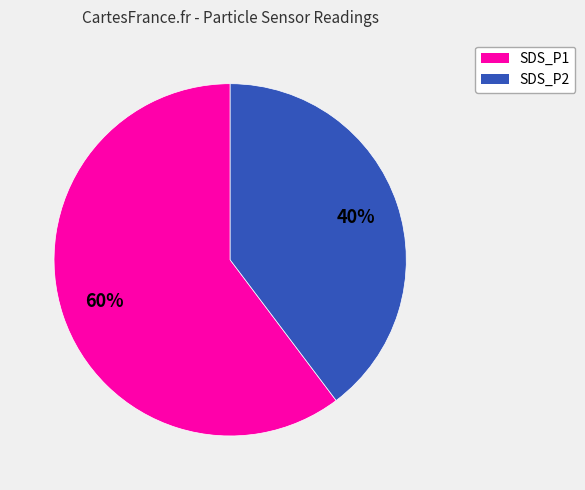

True or false: SDS_P2 accounts for 31% of the total.

False